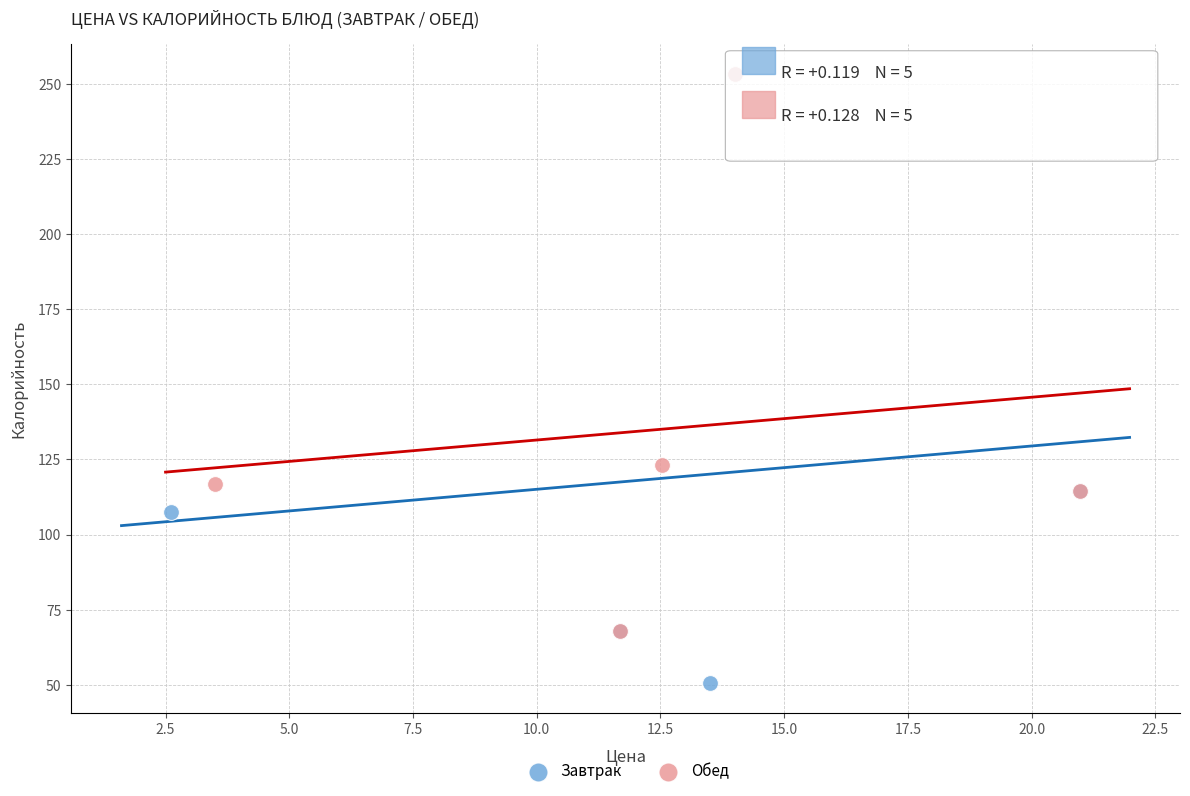

Which series contains the lowest Y value?

Завтрак